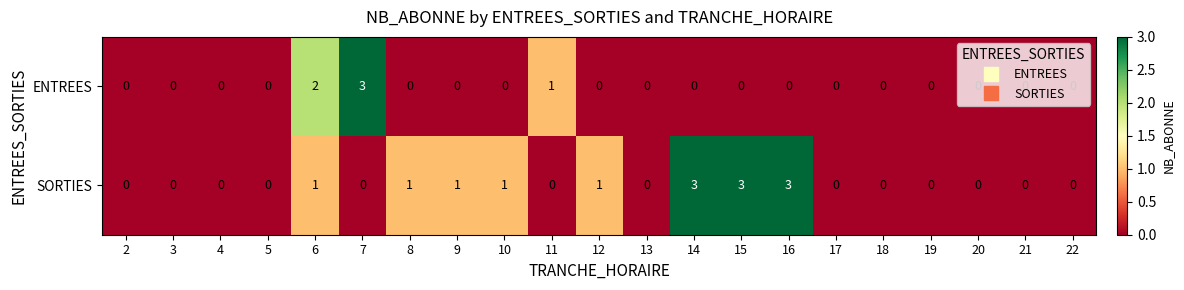

The value of ENTREES at 20 is 1. True or false?

False